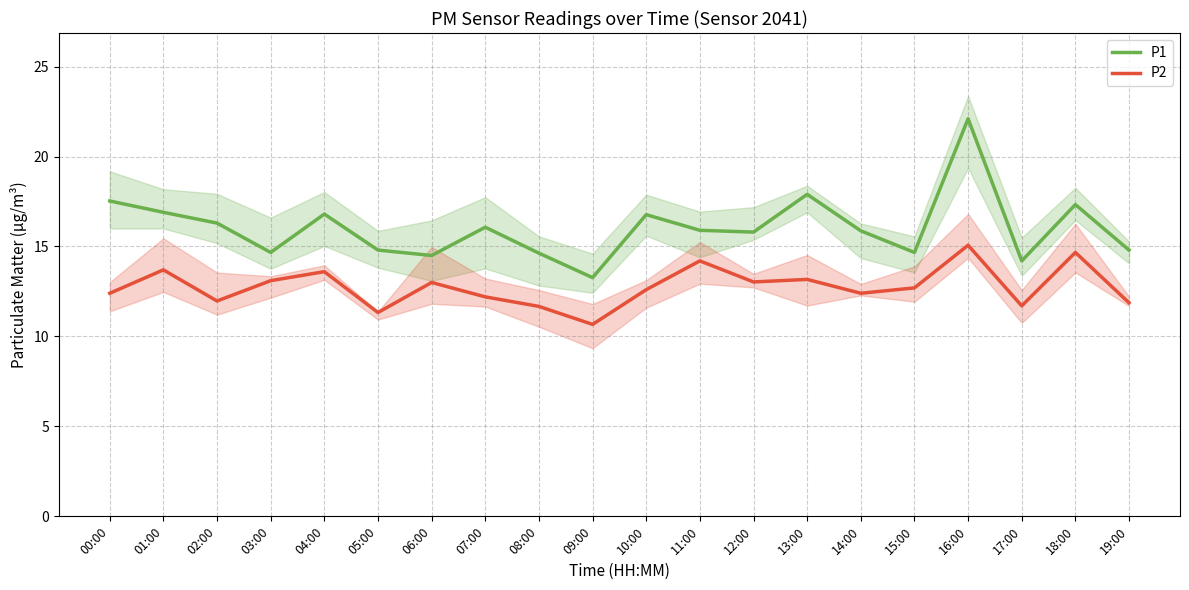

True or false: P2 and P1 cross at least once.

False